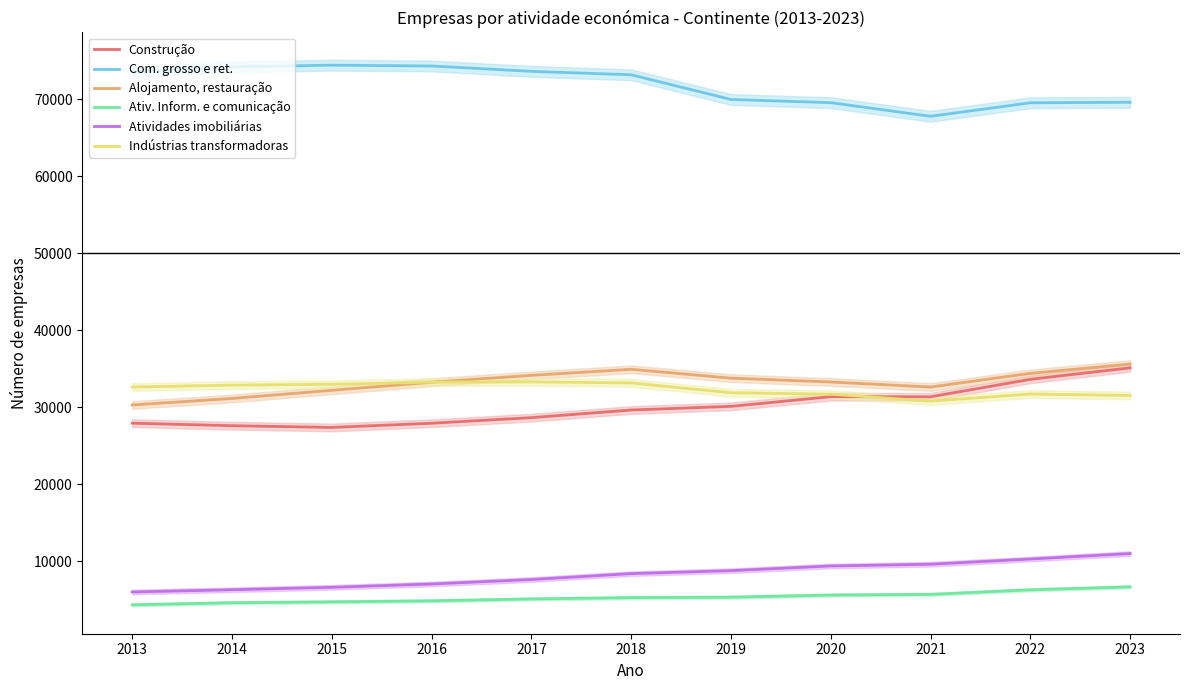

Count the number of categories in the chart.

11